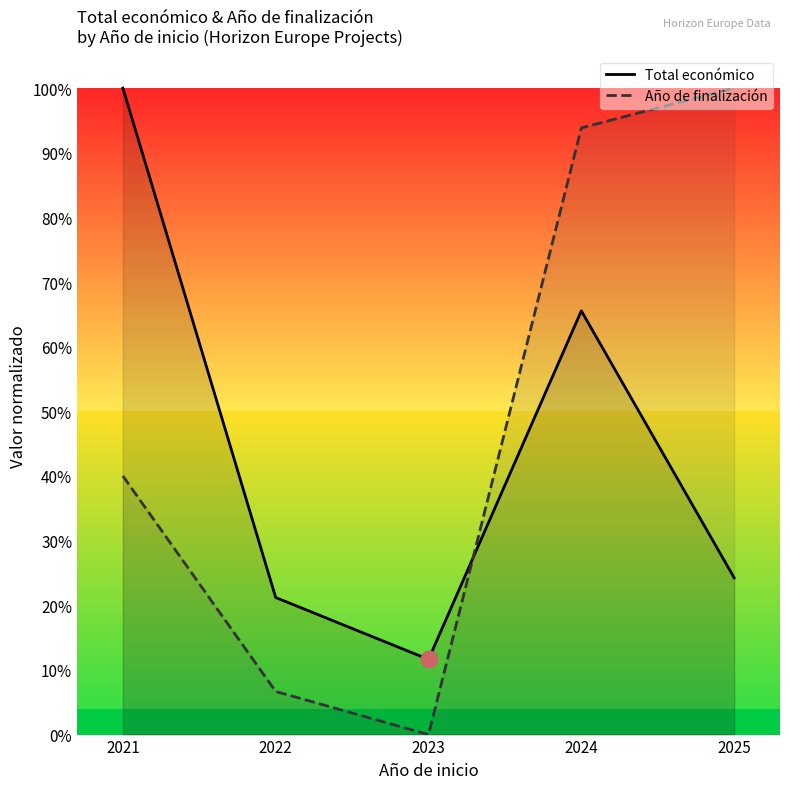

What is the difference between the maximum and minimum values in the Total económico series?

0.9